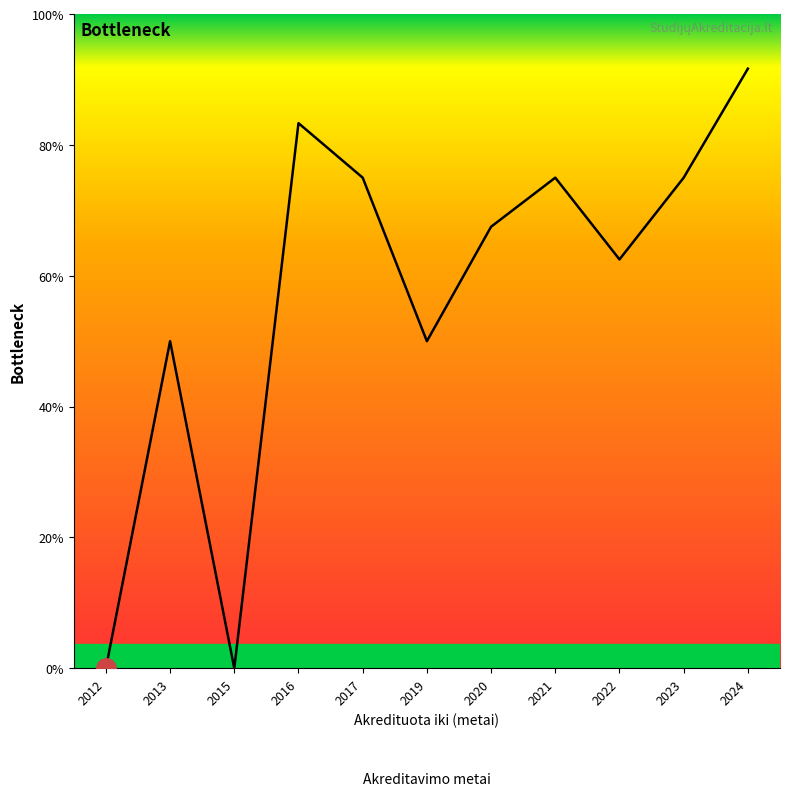

True or false: the data shows 1.3 at 2023.

False